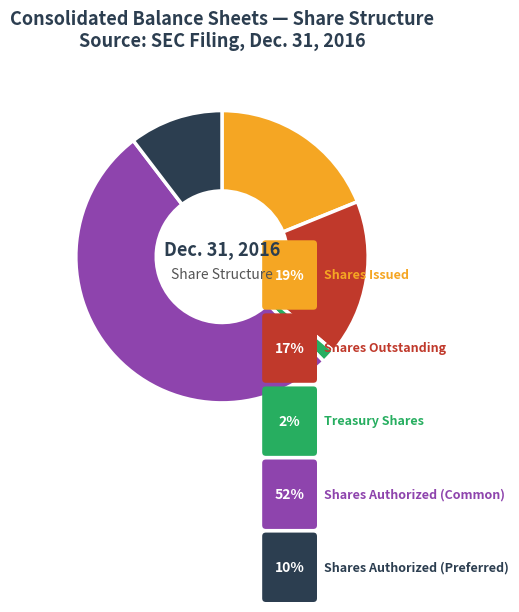

What is the smallest slice in the pie chart?

Treasury stock, shares